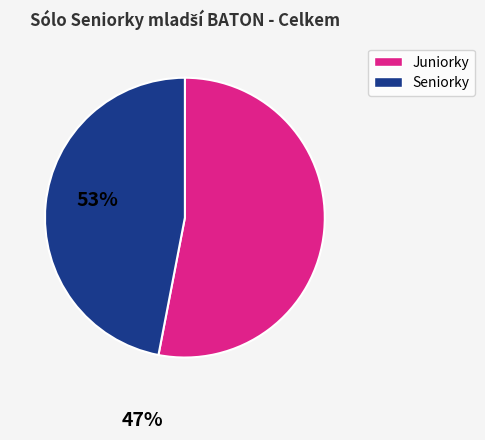

Is the sum of Seniorky and Juniorky greater than half?

Yes